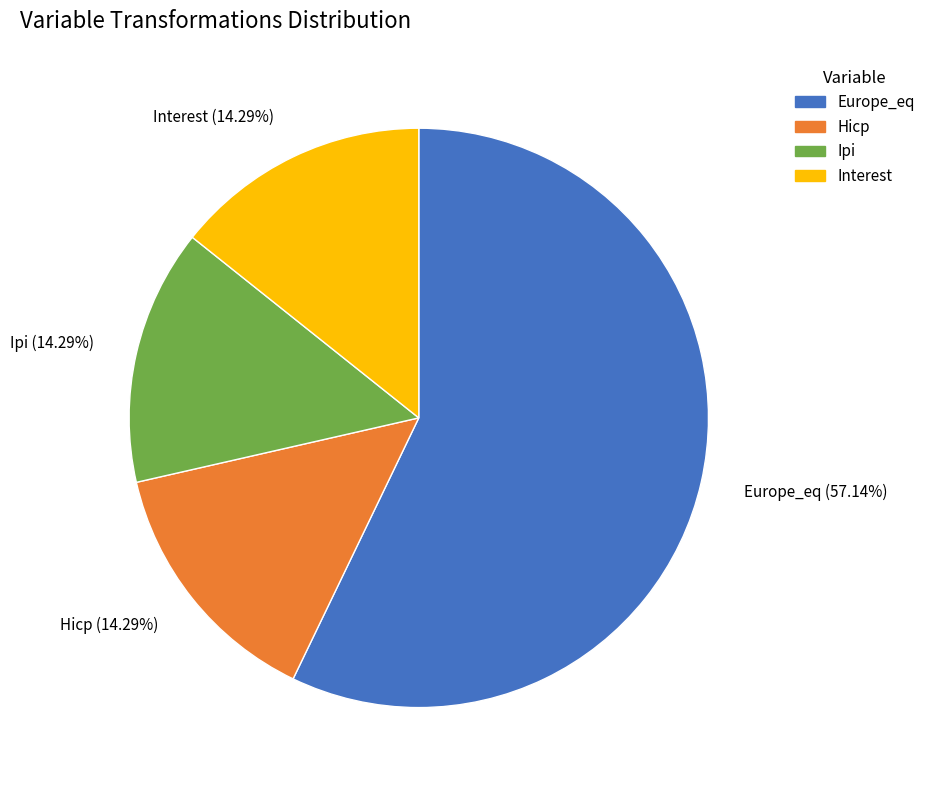

What percentage is the Ipi slice, to the nearest percent?

14%